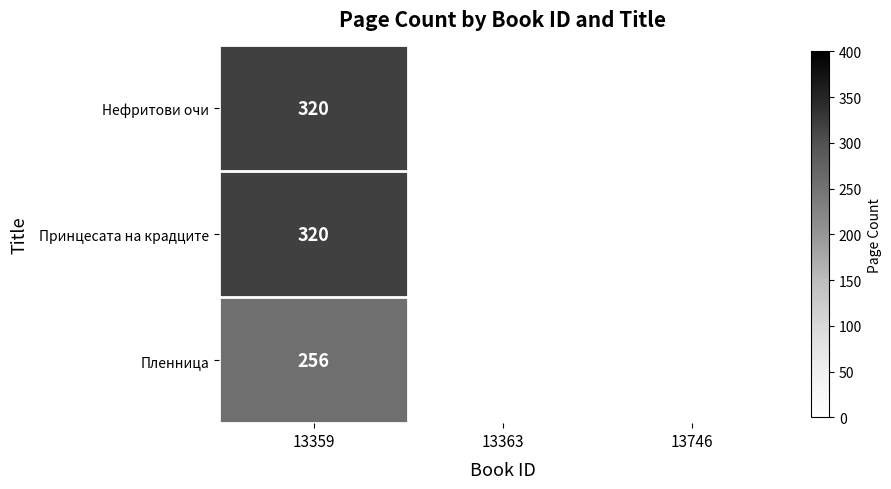

How many categories are shown in the chart?

3